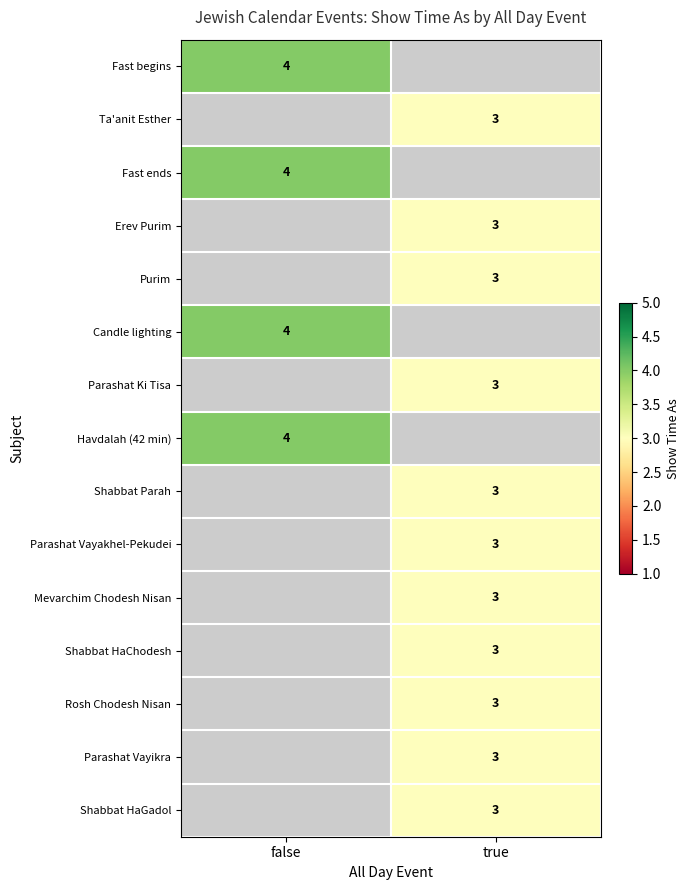

The value of Erev Purim at true is 5. True or false?

False